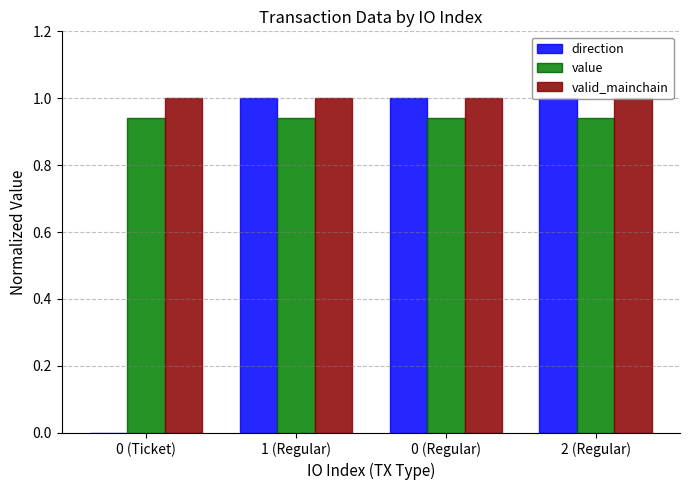

What is the sum of the direction values at 0 (Regular) and 2 (Regular)?

2.0